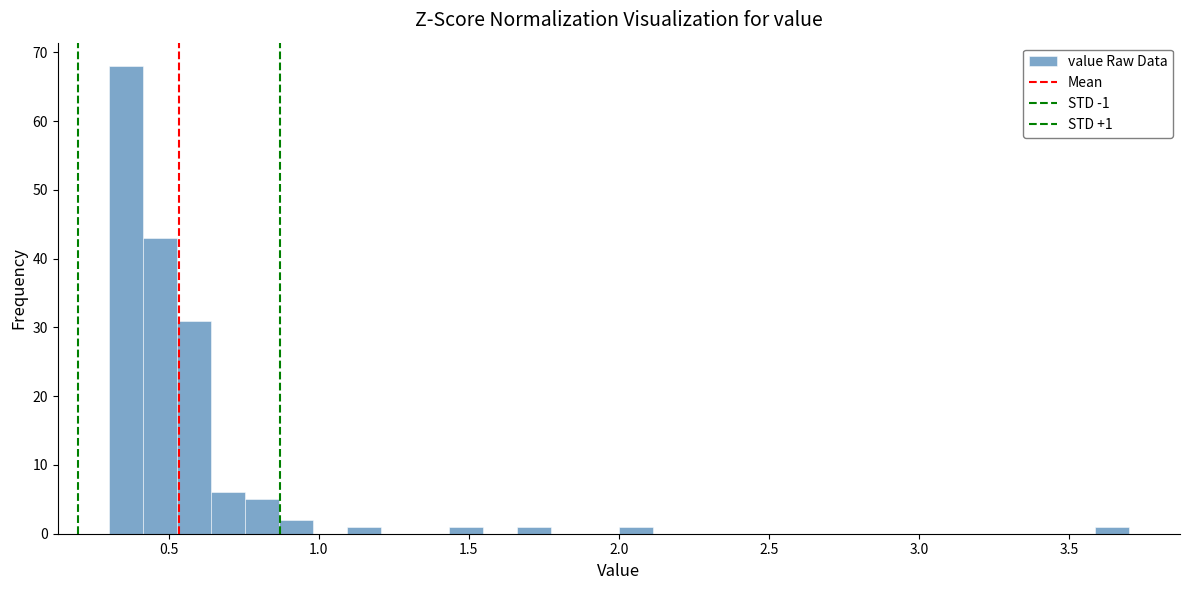

Around what value on the x-axis is the tallest bar? Give the approximate position of its centre, as read against the axis.

0.35